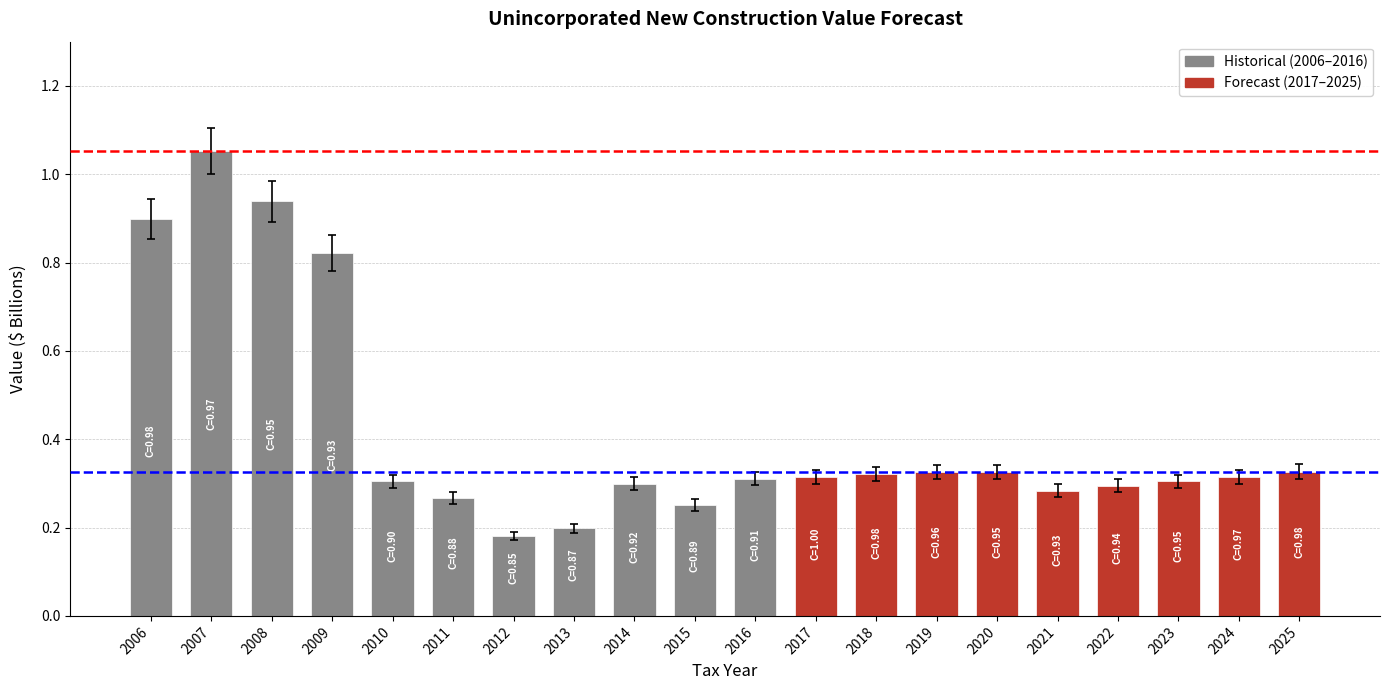

Which category has the lowest value across all series?

2012